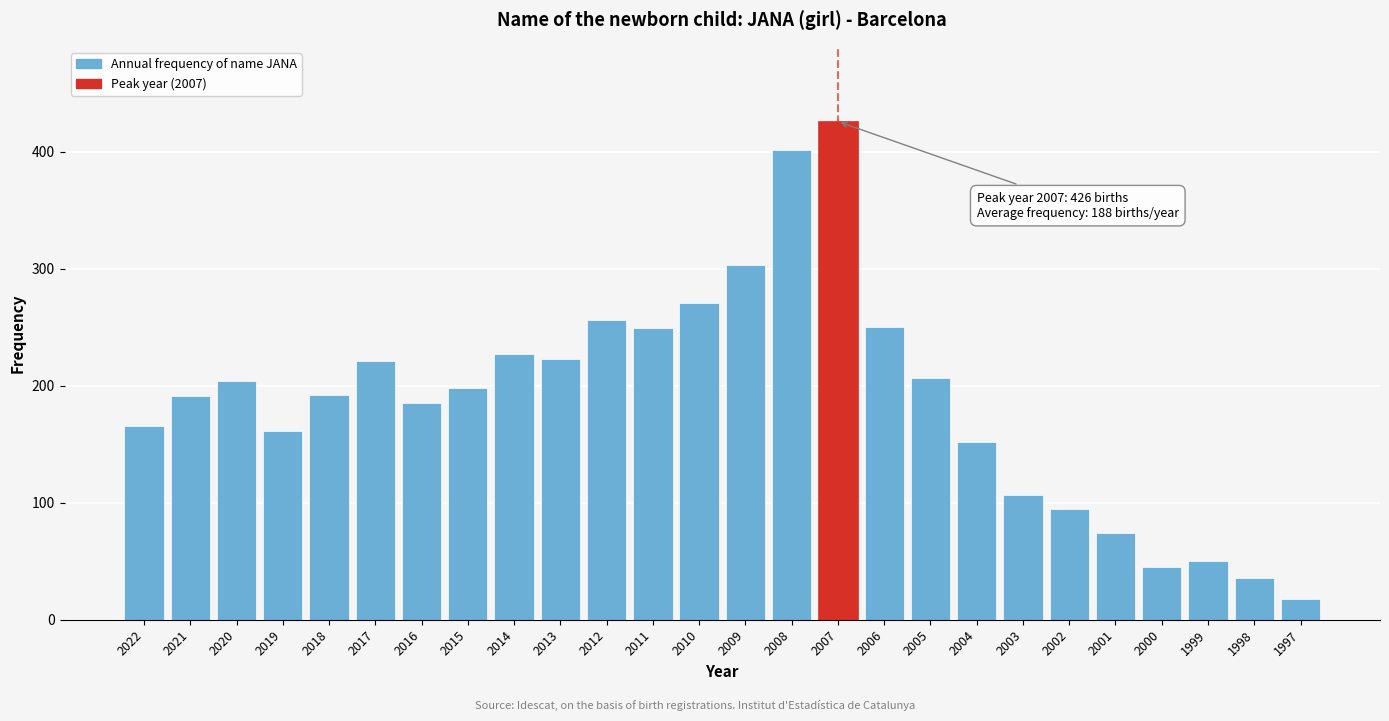

What is the difference between the values at 2022 and 1998?

130